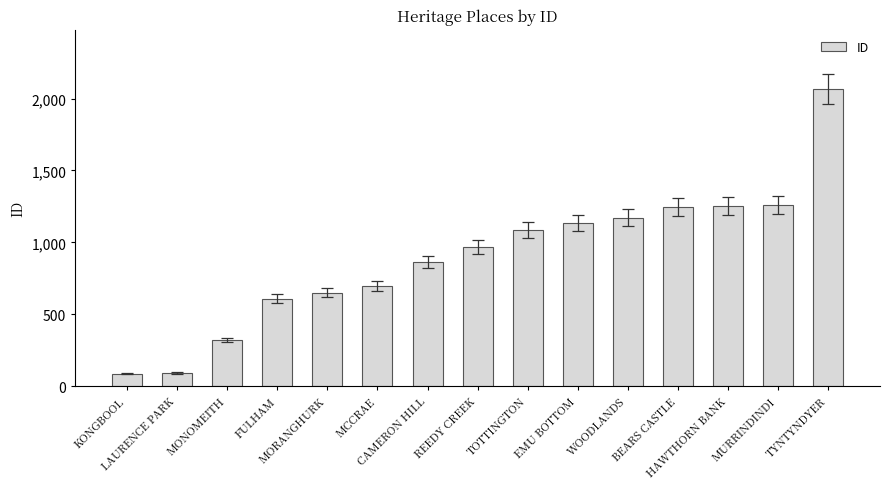

Count the number of data series in this chart.

1